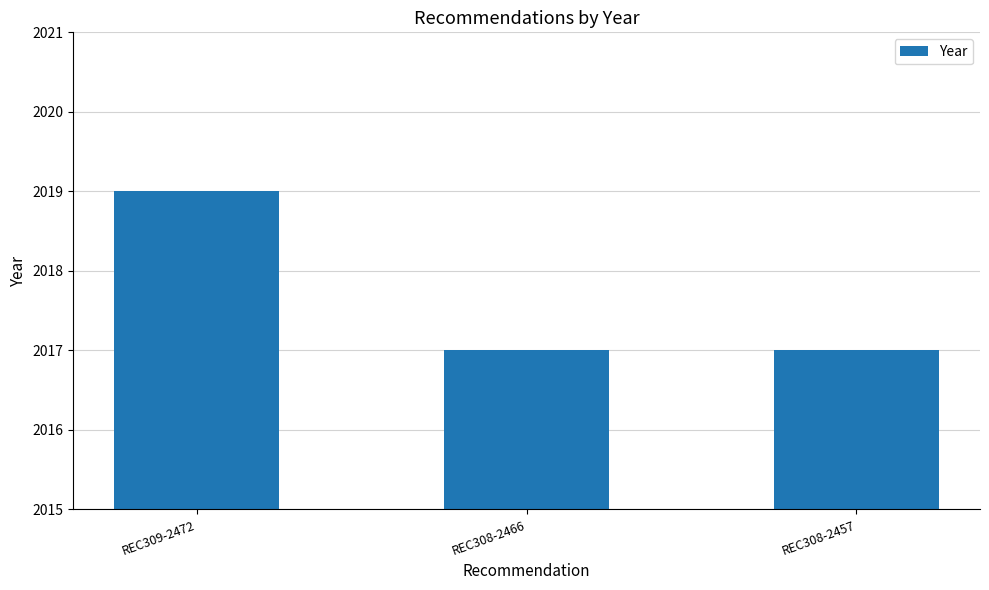

What is the ratio of the value at REC309-2472 to the value at REC308-2457?

1.0